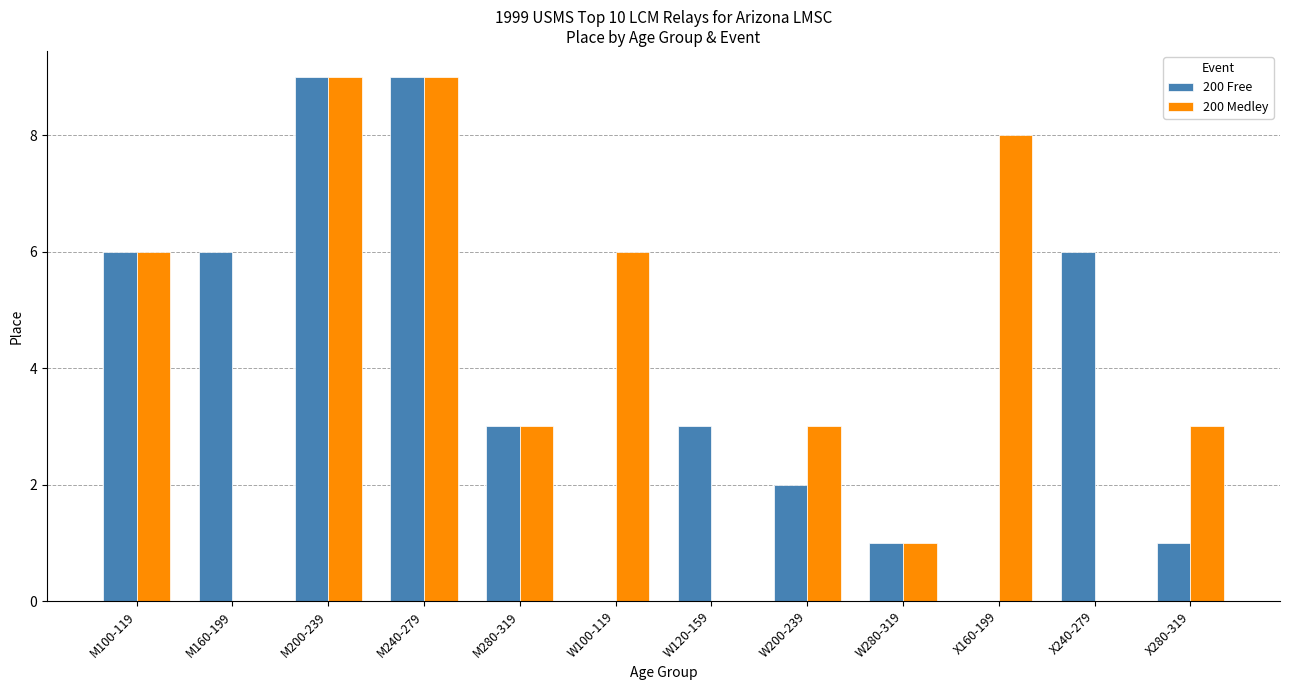

Which series has the largest total across all categories?

200 Medley